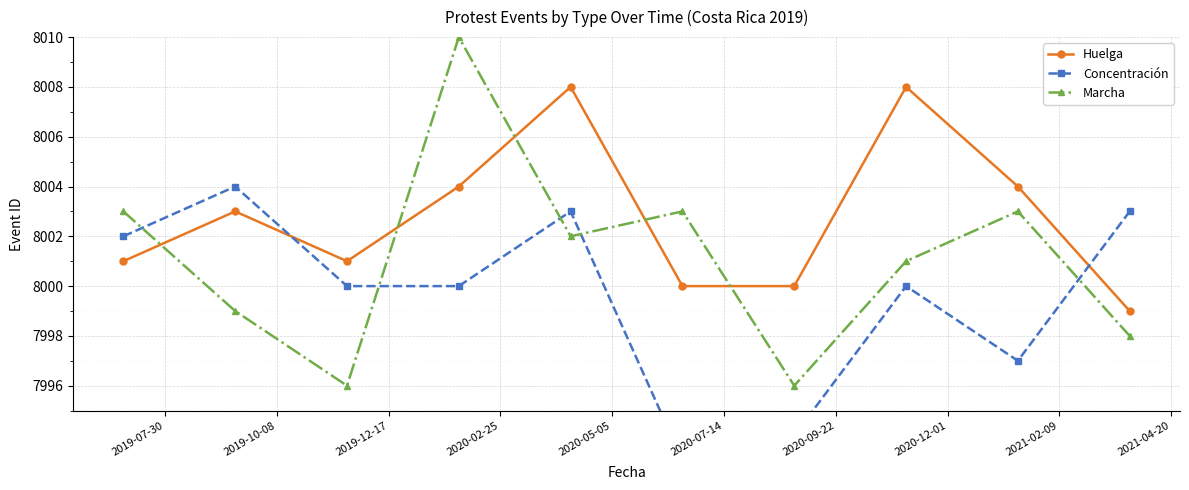

What is the highest value of the Huelga series?

8008